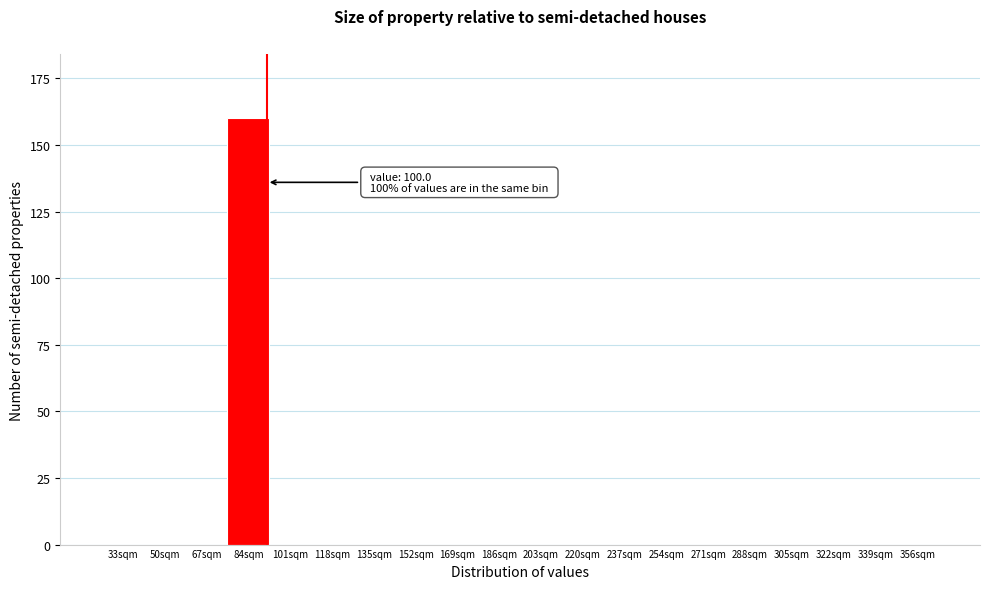

Reading left to right, transcribe all the data shown in this chart.

33sqm=0	50sqm=0	67sqm=0	84sqm=160	101sqm=0	118sqm=0	135sqm=0	152sqm=0	169sqm=0	186sqm=0	203sqm=0	220sqm=0	237sqm=0	254sqm=0	271sqm=0	288sqm=0	305sqm=0	322sqm=0	339sqm=0	356sqm=0